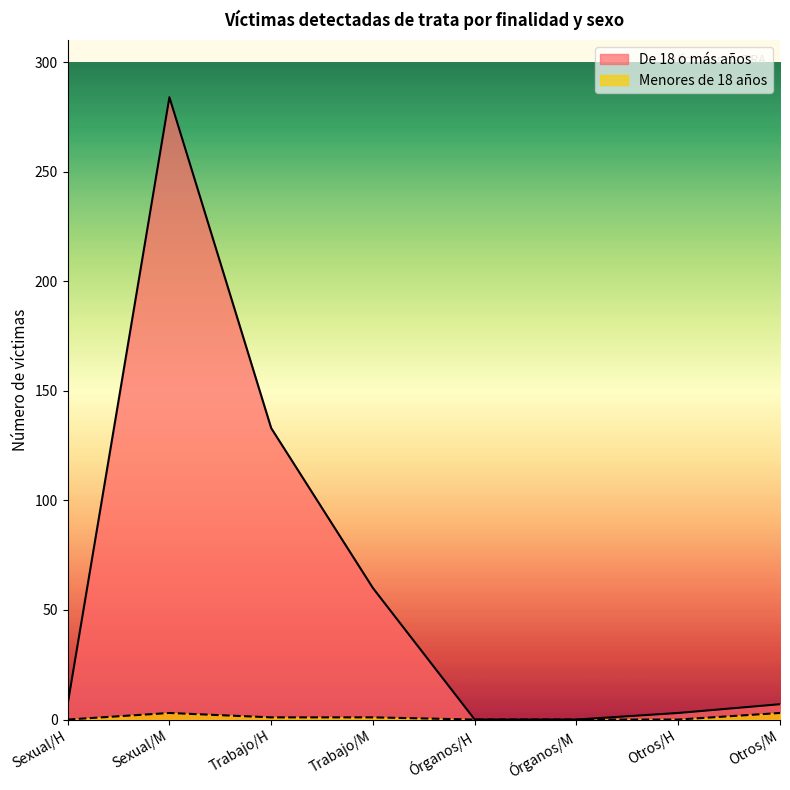

Is it true that De 18 o más años equals 11 at Sexual/H?

False